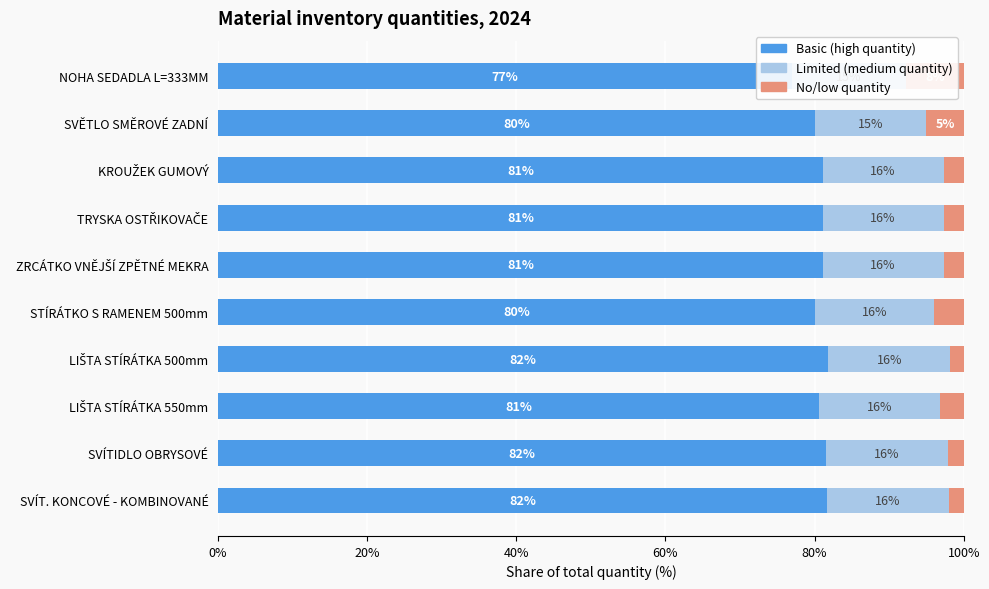

What is the average value of the No/low quantity series?

3.4